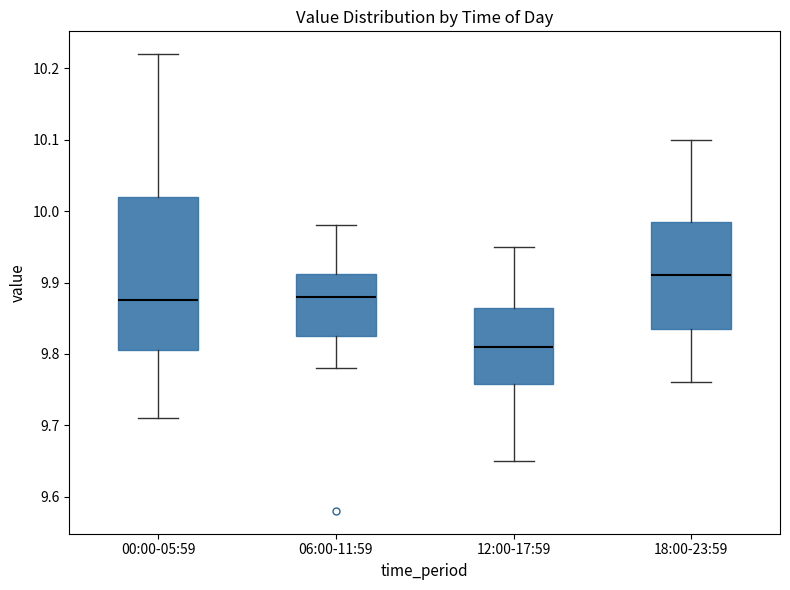

Where does the median line of the box for 00:00-05:59 sit on the y-axis? The values are not printed on the chart, so give them approximately, as read against the axis.

9.88